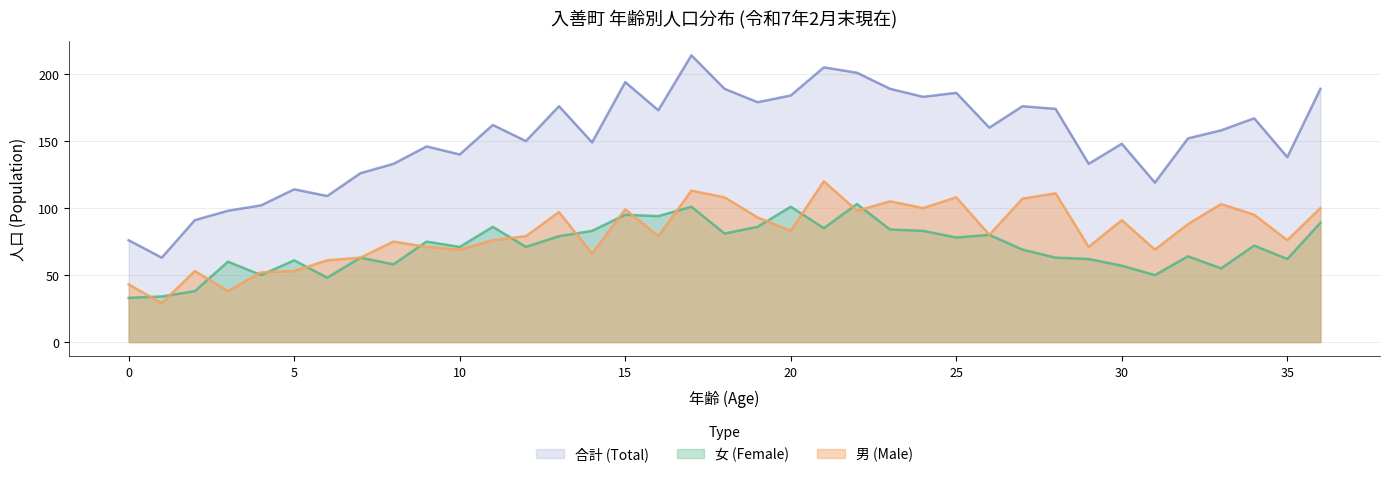

Reading left to right, transcribe all the data shown in this chart.

男 (Male): 0=43	1=29	2=53	3=38	4=52	5=53	6=61	7=63	8=75	9=71	10=69	11=76	12=79	13=97	14=66	15=99	16=79	17=113	18=108	19=93	20=83	21=120	22=98	23=105	24=100	25=108	26=80	27=107	28=111	29=71	30=91	31=69	32=88	33=103	34=95	35=76	36=100
女 (Female): 0=33	1=34	2=38	3=60	4=50	5=61	6=48	7=63	8=58	9=75	10=71	11=86	12=71	13=79	14=83	15=95	16=94	17=101	18=81	19=86	20=101	21=85	22=103	23=84	24=83	25=78	26=80	27=69	28=63	29=62	30=57	31=50	32=64	33=55	34=72	35=62	36=89
合計 (Total): 0=76	1=63	2=91	3=98	4=102	5=114	6=109	7=126	8=133	9=146	10=140	11=162	12=150	13=176	14=149	15=194	16=173	17=214	18=189	19=179	20=184	21=205	22=201	23=189	24=183	25=186	26=160	27=176	28=174	29=133	30=148	31=119	32=152	33=158	34=167	35=138	36=189